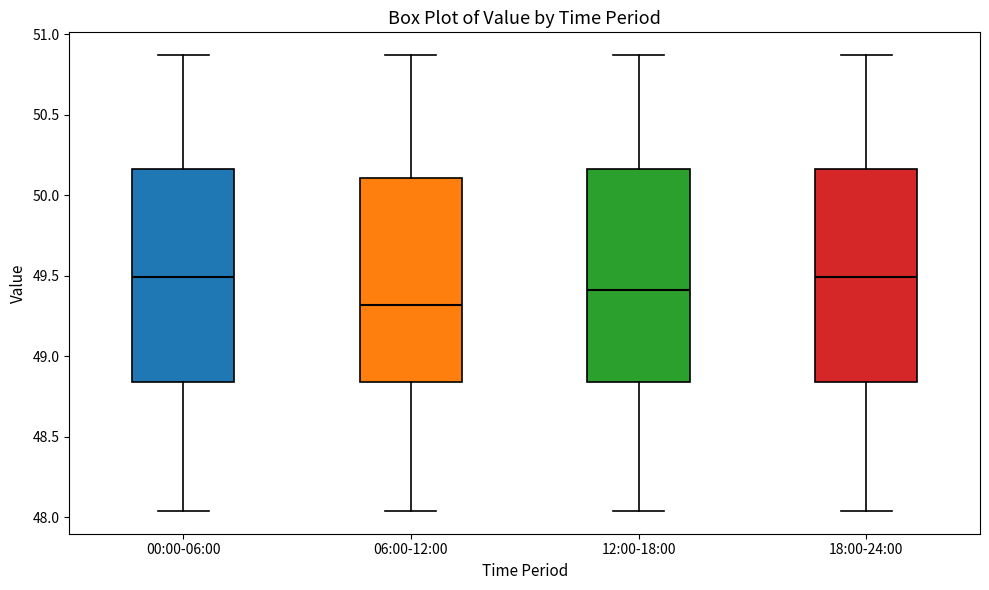

Which box's median line is the lowest?

06:00-12:00